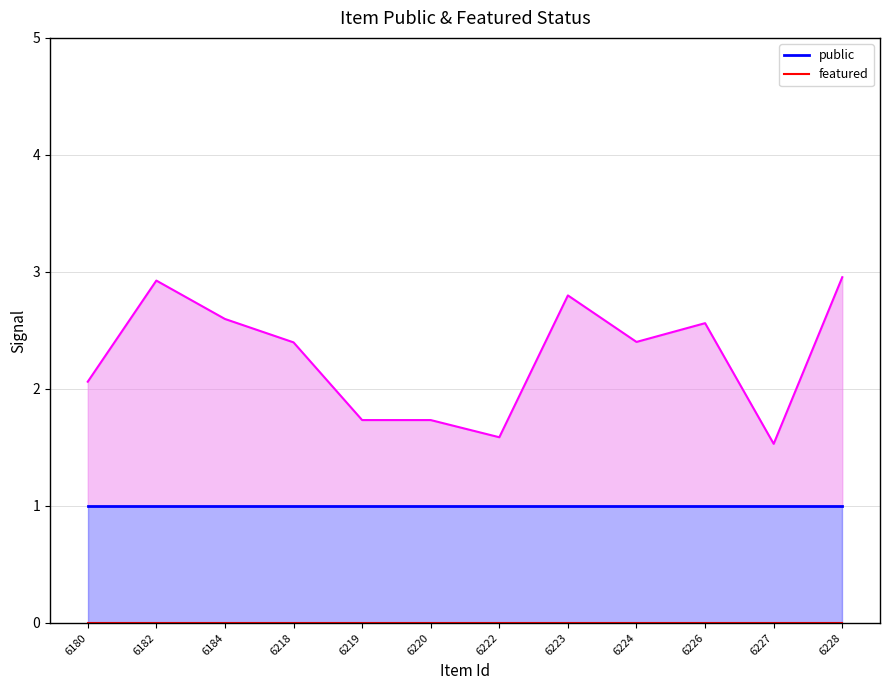

What is the total value across all series at 6220?

1